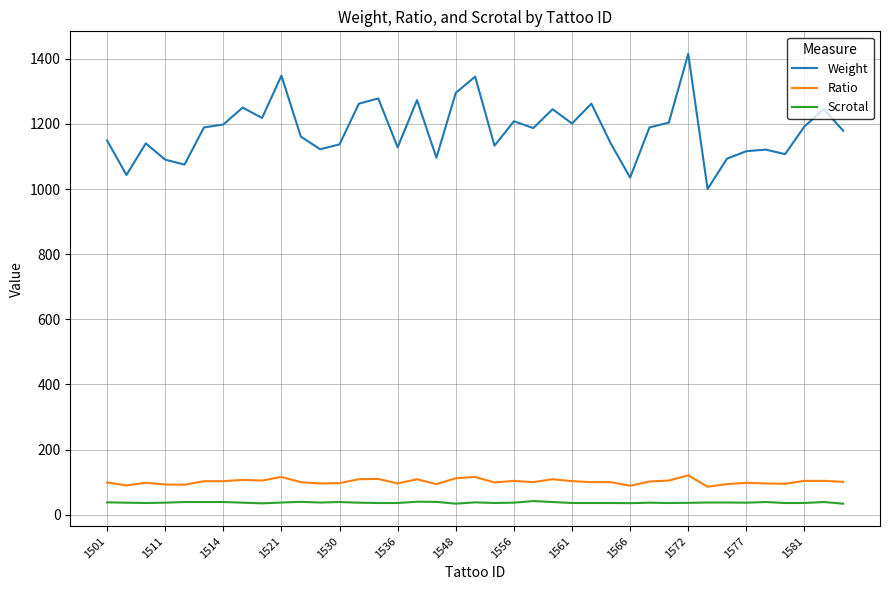

What is the average value of the Scrotal series?

37.3